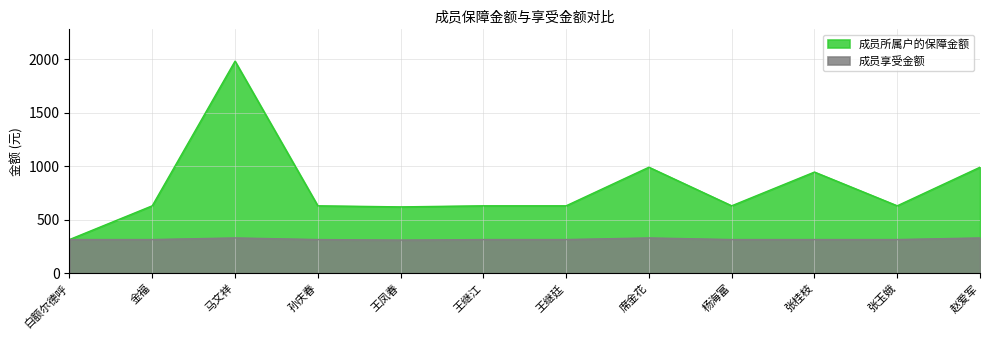

List the series in order of their overall mean, highest first.

成员所属户的保障金额, 成员享受金额